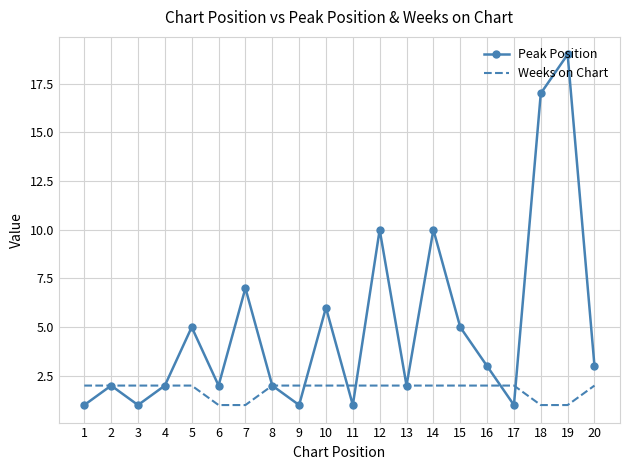

In Peak Position, how many points are higher than both neighbors (excluding endpoints)?

7